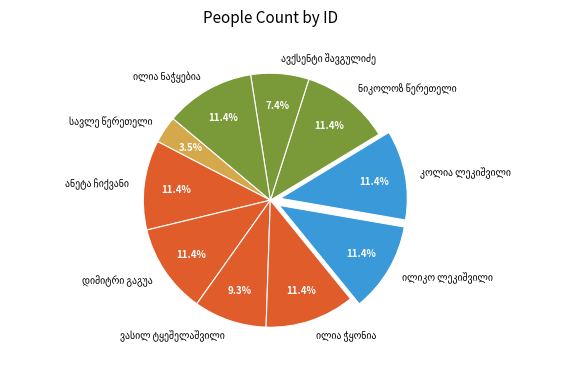

Is there any slice that represents more than half of the pie?

No